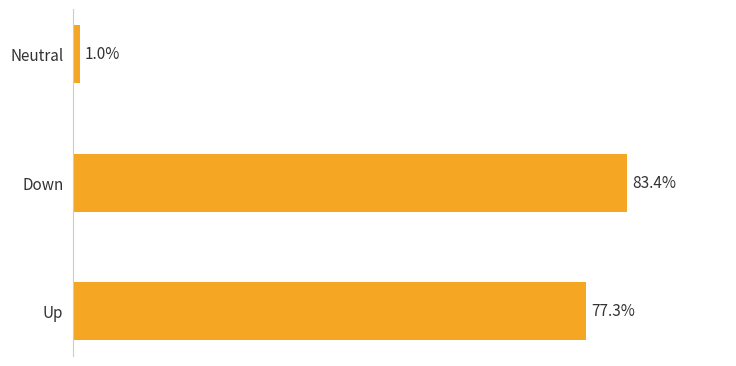

Rank the categories by value from lowest to highest.

Neutral, Up, Down